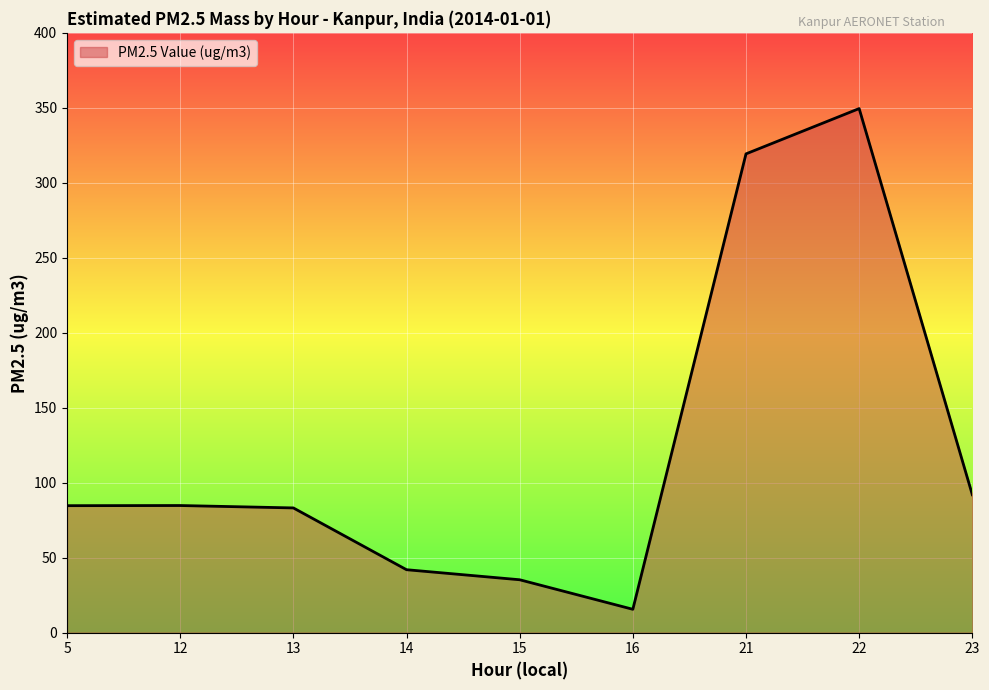

Which category has the lowest value across all series?

16